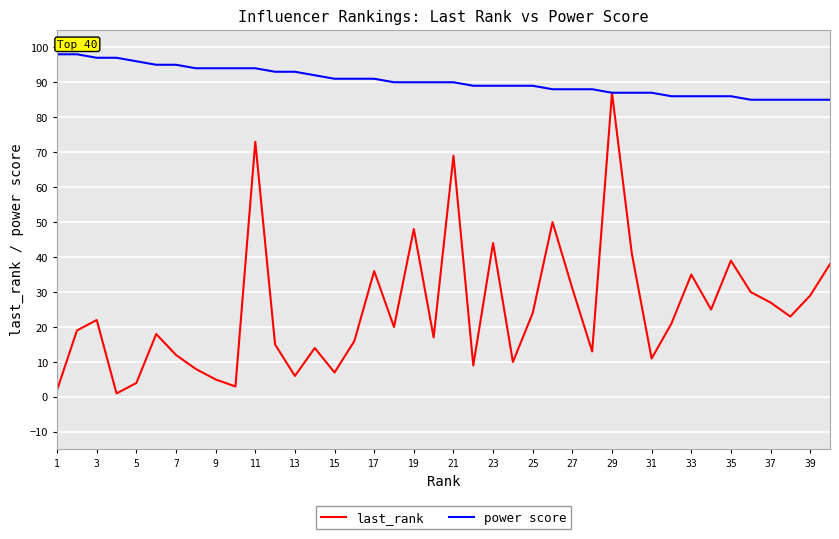

List the series in order of their peak value, highest first.

power score, last_rank